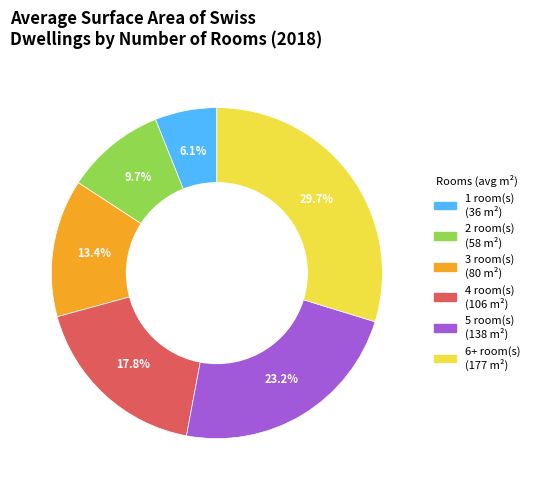

Is 2 the majority of the pie?

No